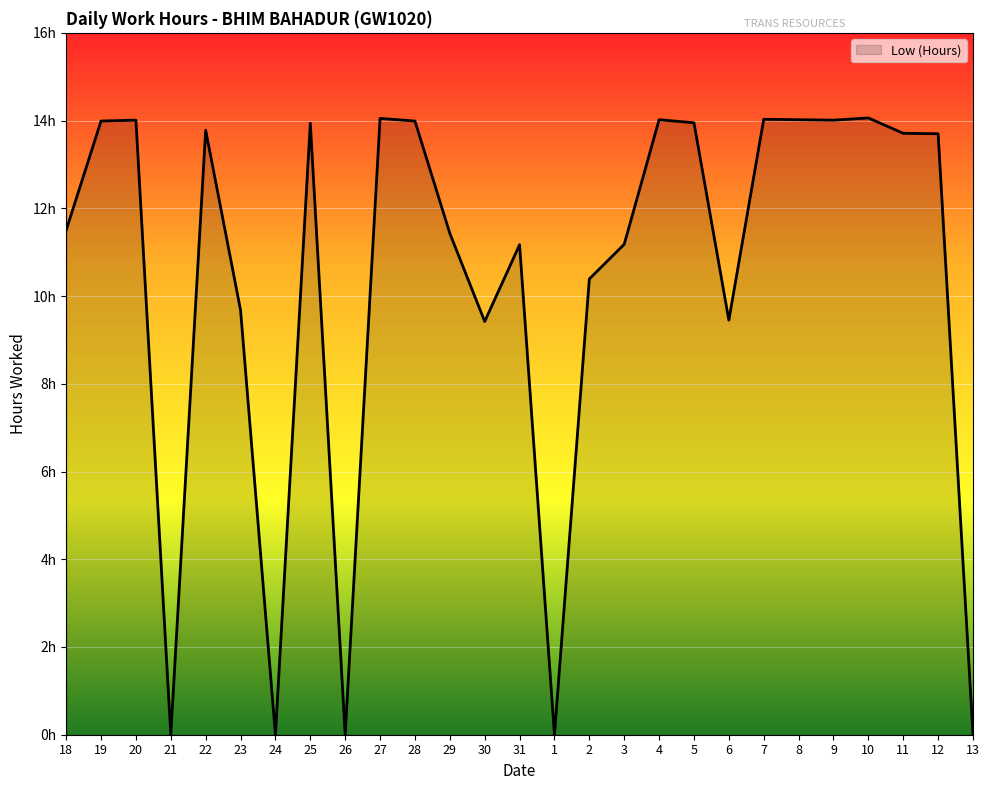

What value does the data have at 27?

14.1